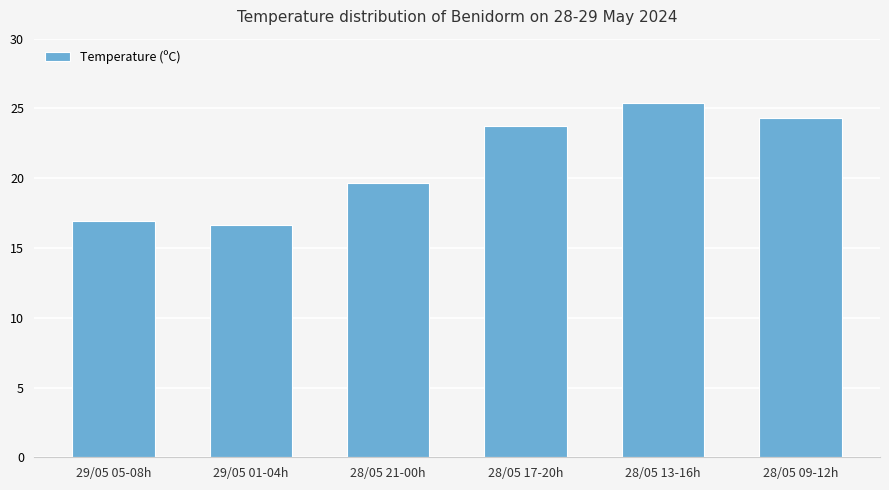

What position from the left is 29/05 05-08h?

1